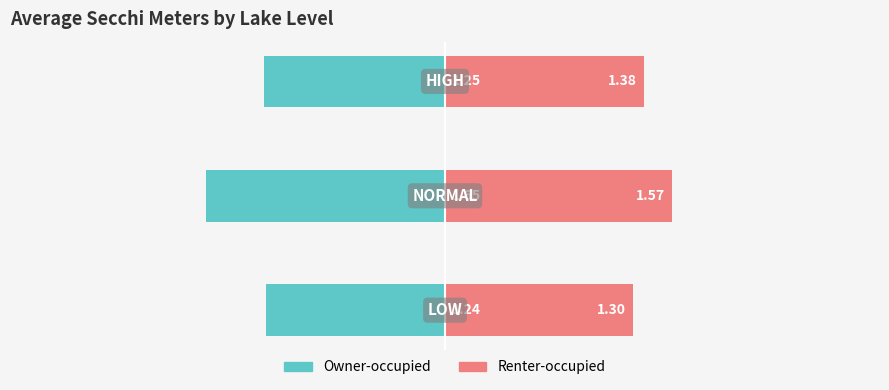

Reading right to left, list all the values displayed in this chart.

Owner-occupied: -1.2	-1.7	-1.2
Renter-occupied: 1.4	1.6	1.3